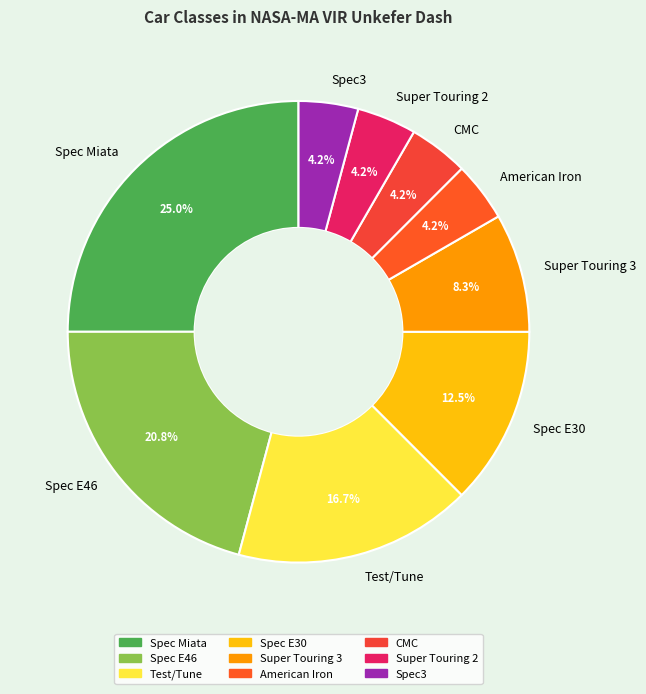

Is Spec3 the majority of the pie?

No